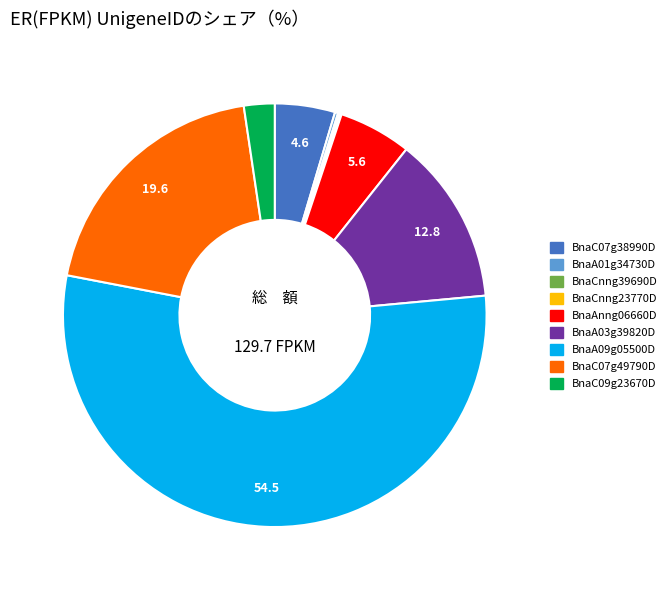

Does any single category account for the majority?

Yes